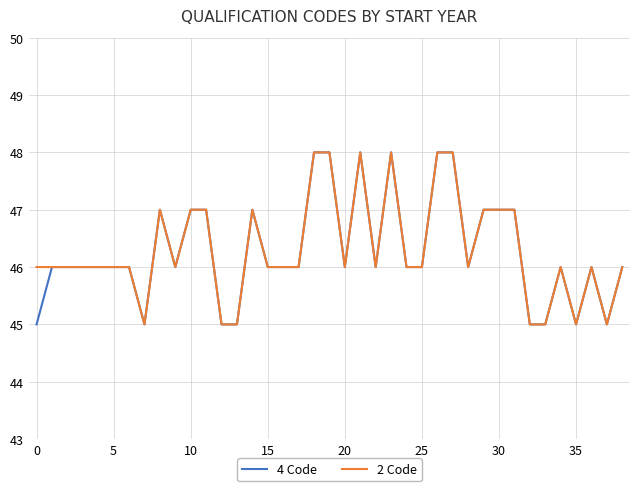

What is the highest value of the 4 Code series?

48